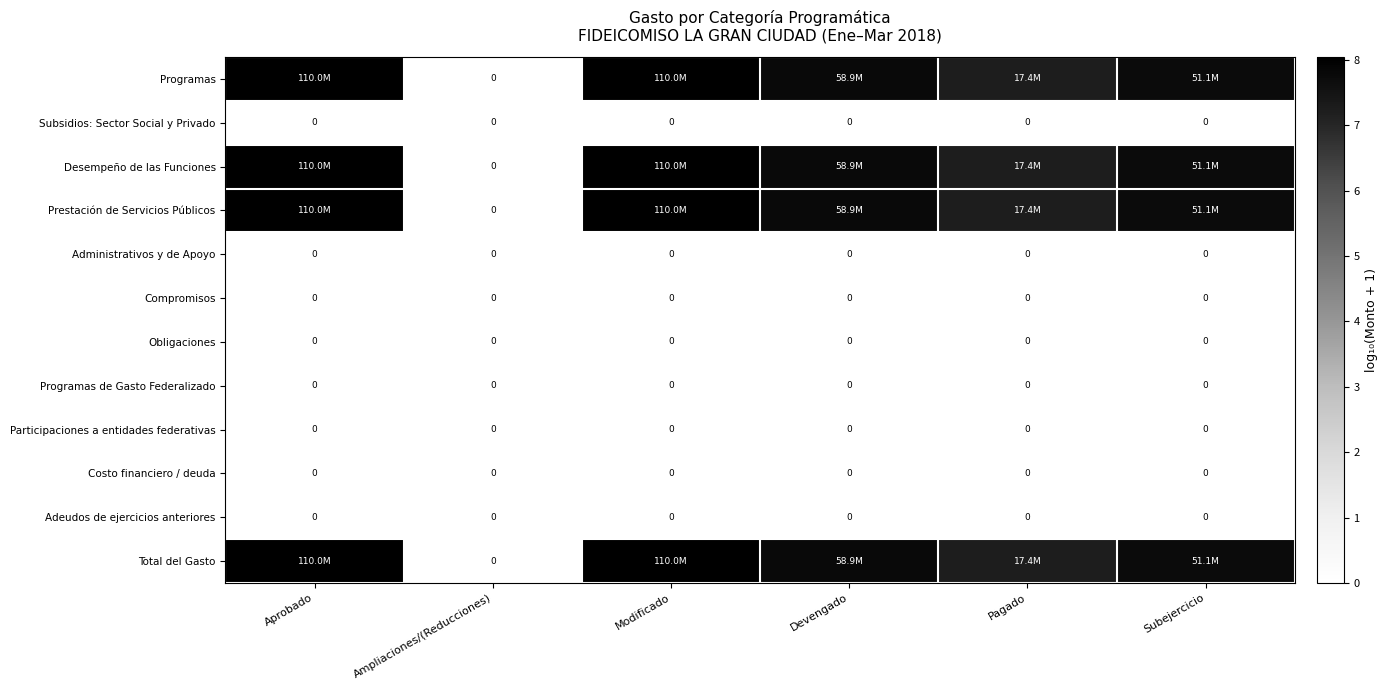

At which label does Total del Gasto first exceed 7?

Aprobado